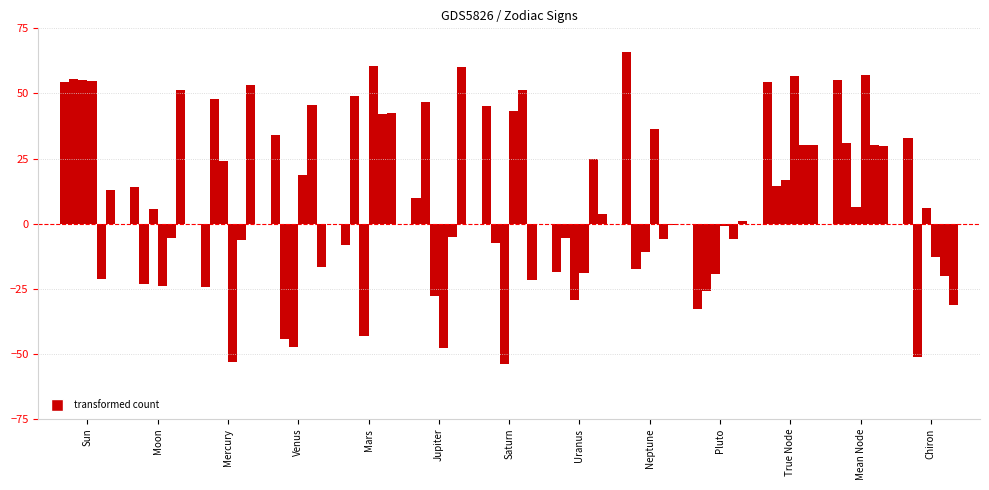

At which category is the sum across all series the highest?

Sun